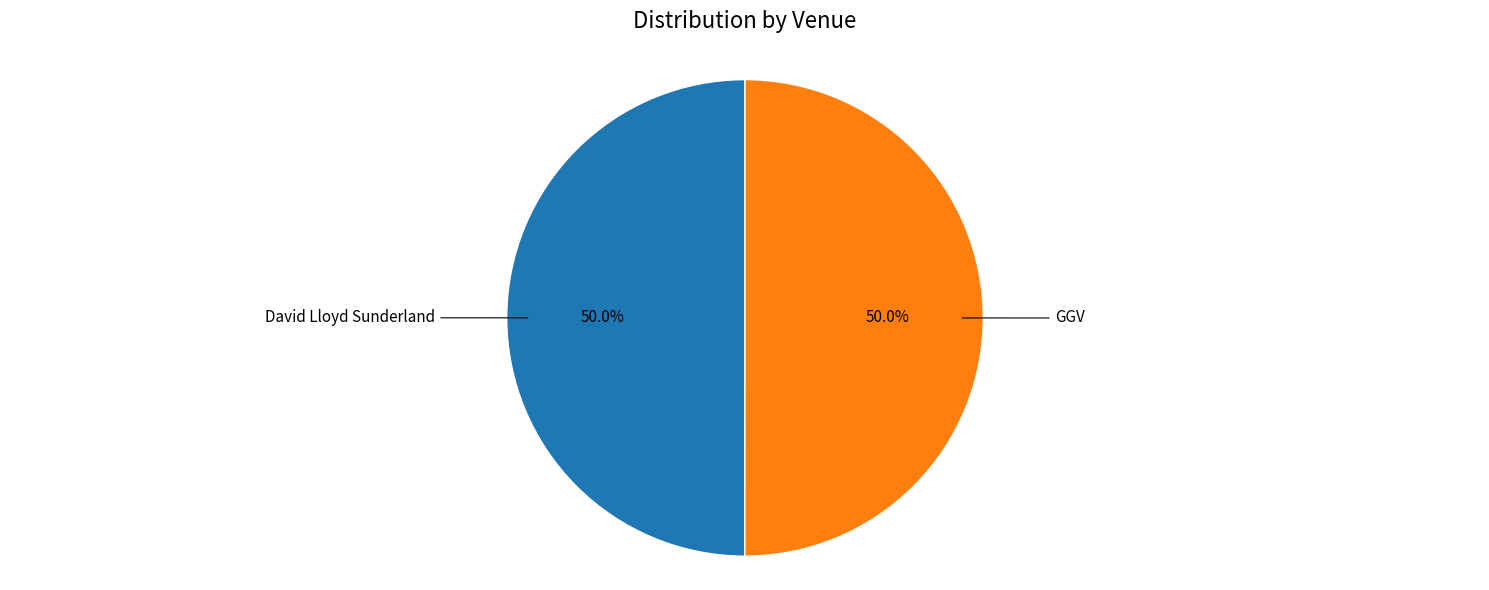

The David Lloyd Sunderland slice represents 50% of the pie. True or false?

True